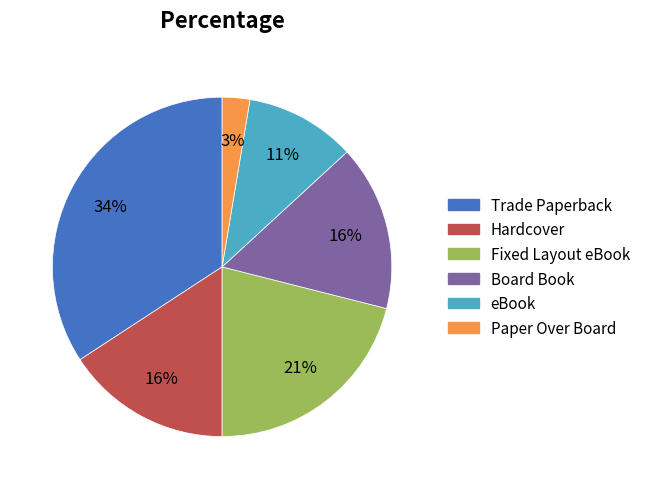

What is the ratio of the value at Board Book to the value at Fixed Layout eBook?

0.8